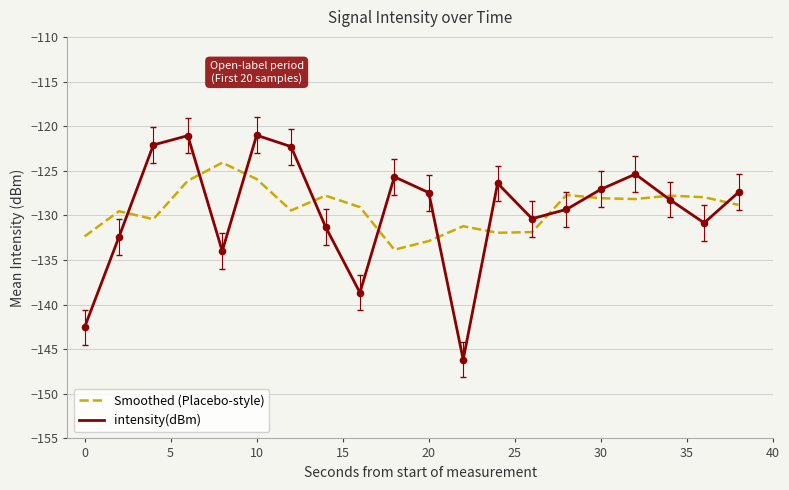

Which series has the largest range (max minus min)?

intensity(dBm)